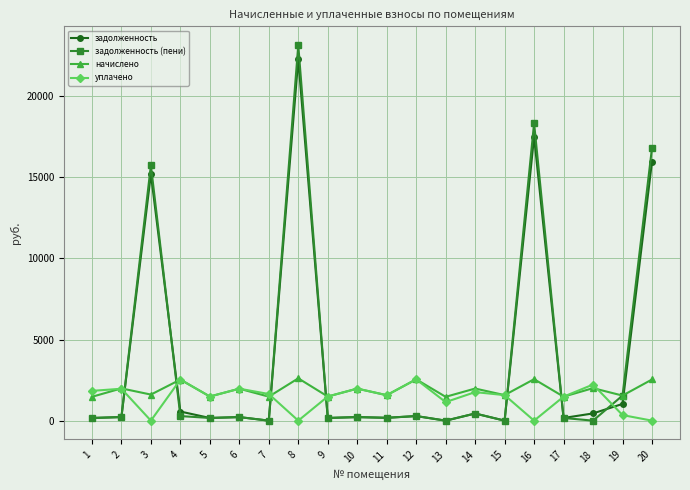

What is the highest value of the уплачено series?

2547.2